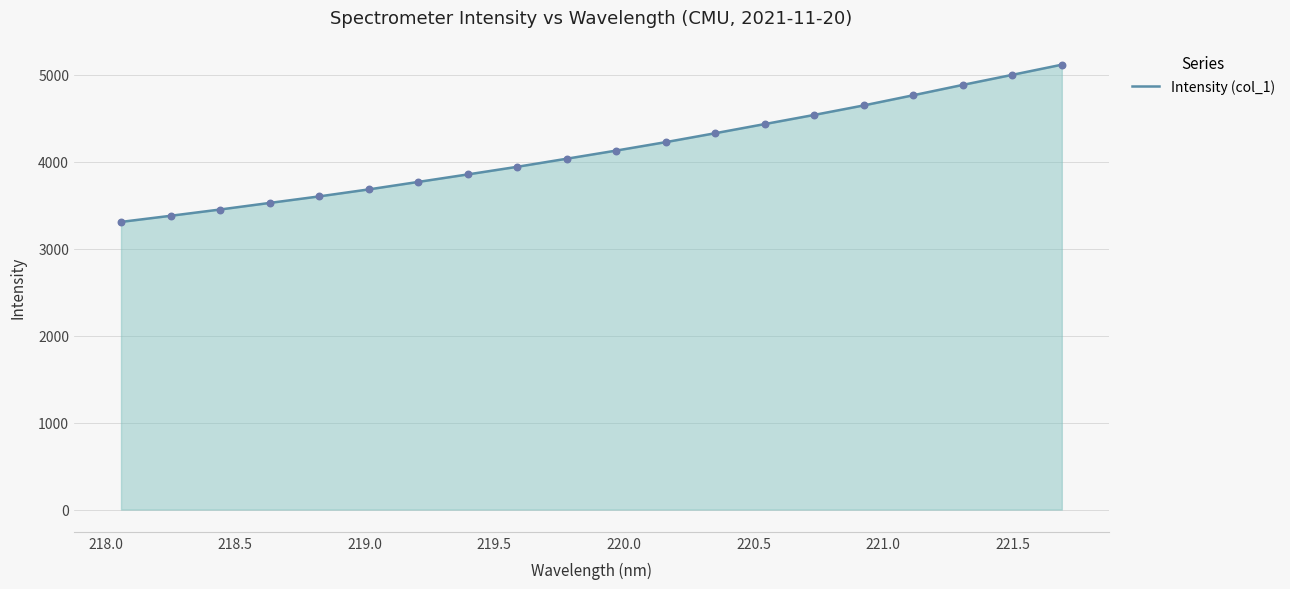

What is the difference between the maximum and minimum values?

1808.9